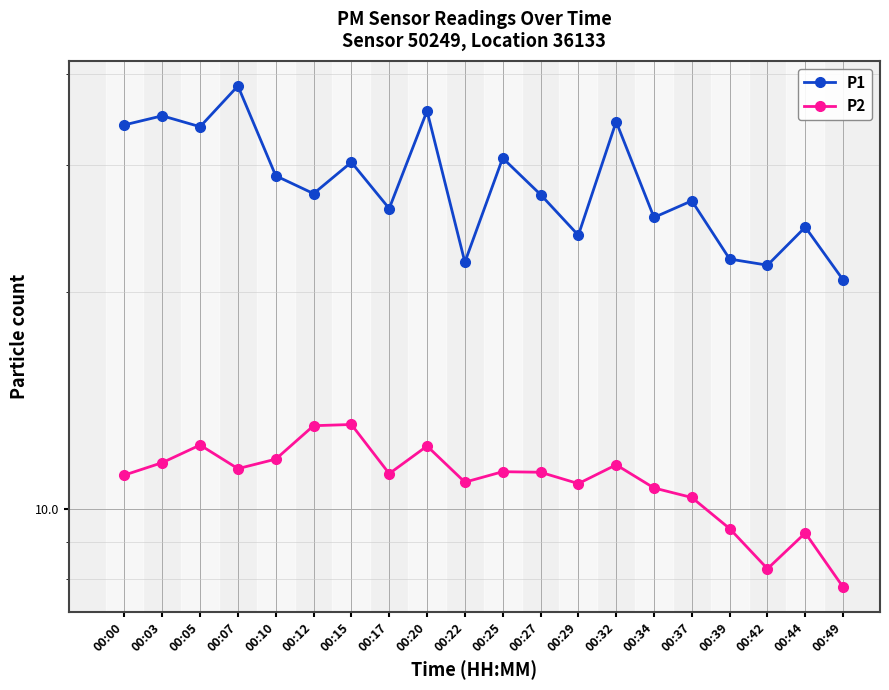

Is it true that P2 equals 10.8 at 00:29?

True